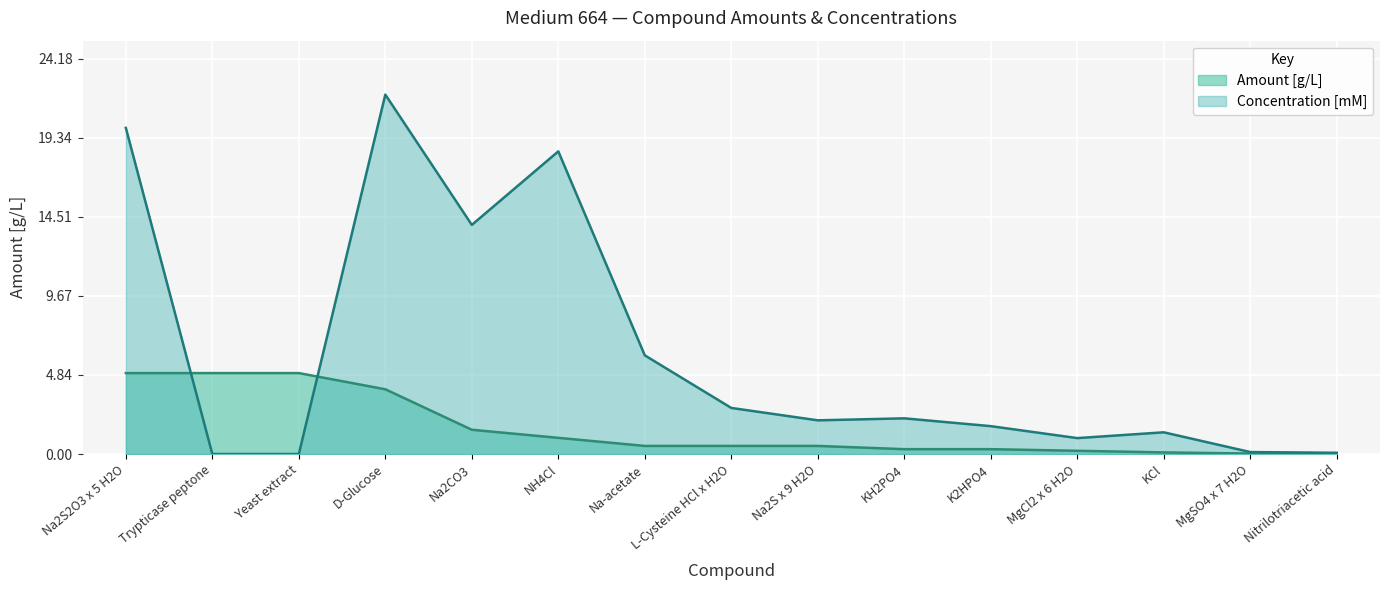

What is the difference between the maximum and minimum values in the Amount [g/L] series?

4.9